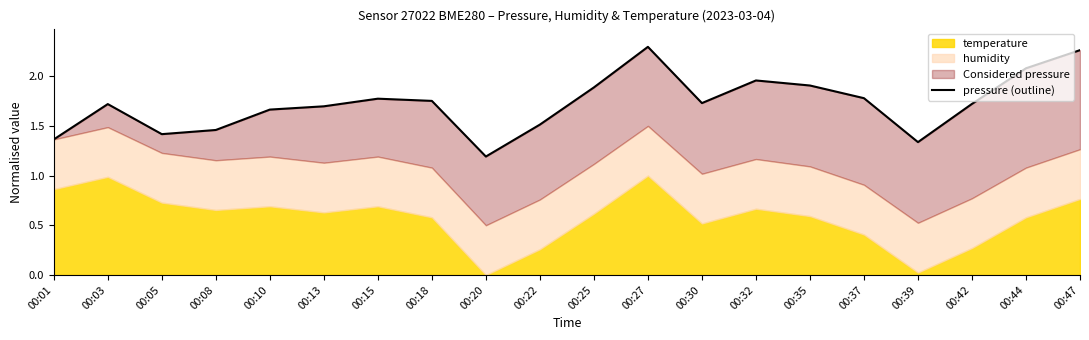

At which category does the chart reach its minimum across all series?

00:20